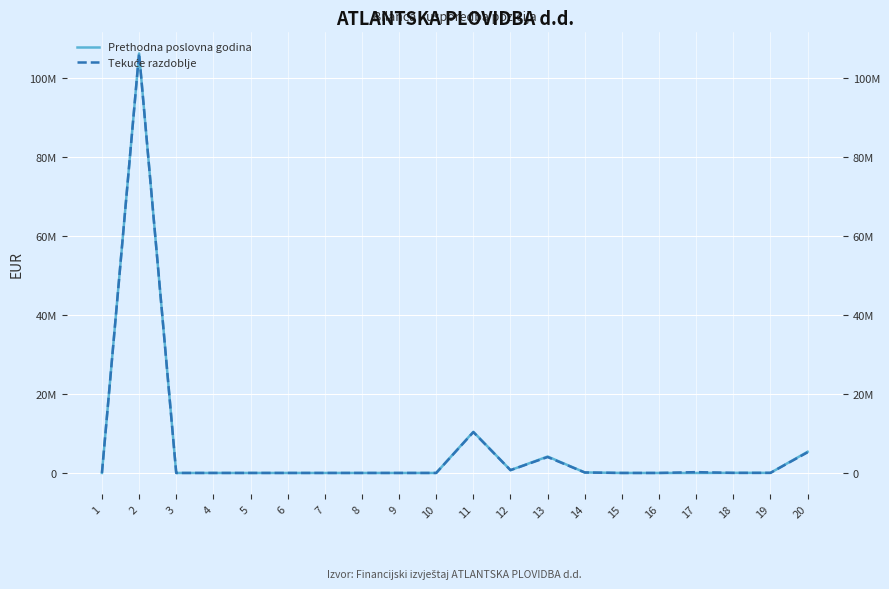

Which category has the lowest value in the Prethodna poslovna godina series?

1